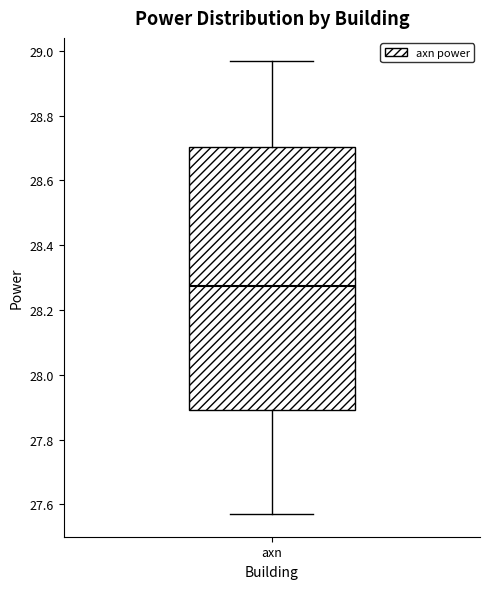

Read this box plot against the y-axis: the position of the median line, the range covered by the box, and the ends of both whiskers. The values are not printed on the chart, so give them approximately, as read against the axis.

median 28.28, box 27.90 to 28.70, whiskers 27.58 to 28.98